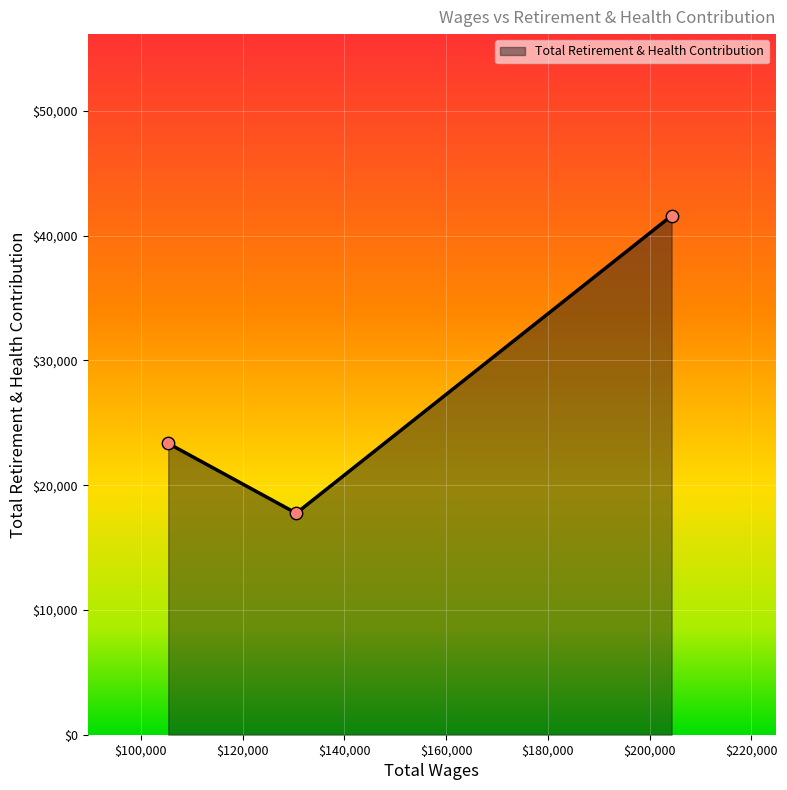

What is the minimum value shown in the chart?

17752